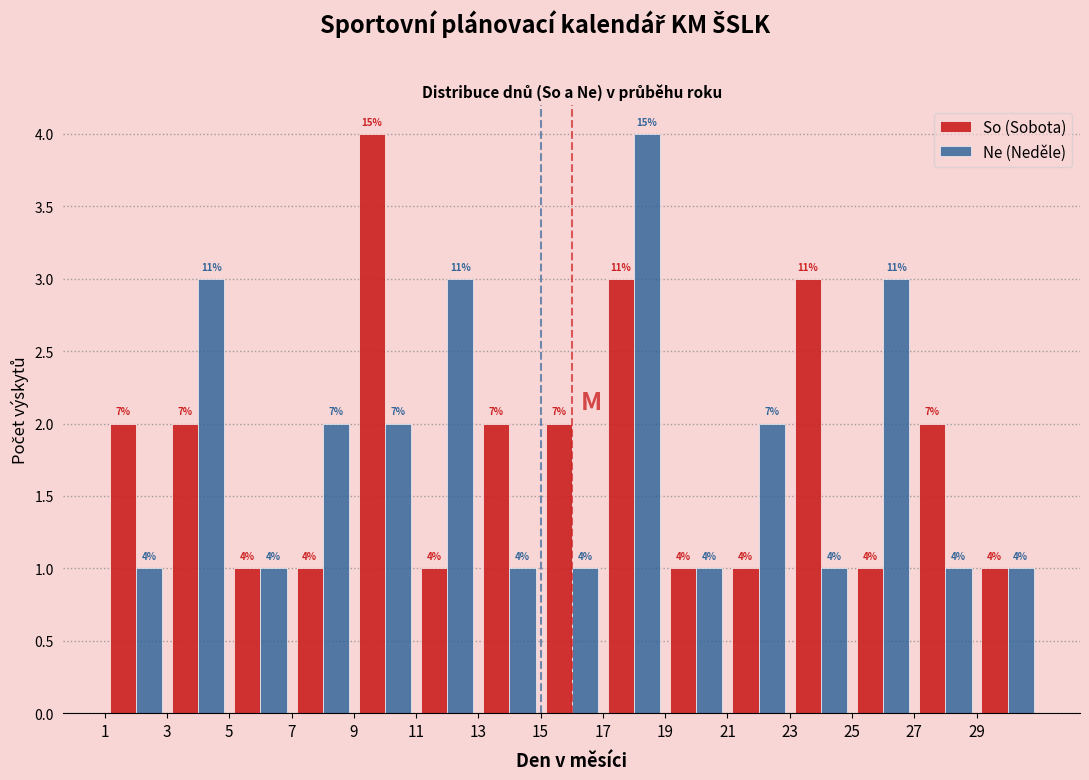

In the So (Sobota) series, which range on the x-axis has the tallest bar?

9 to 11